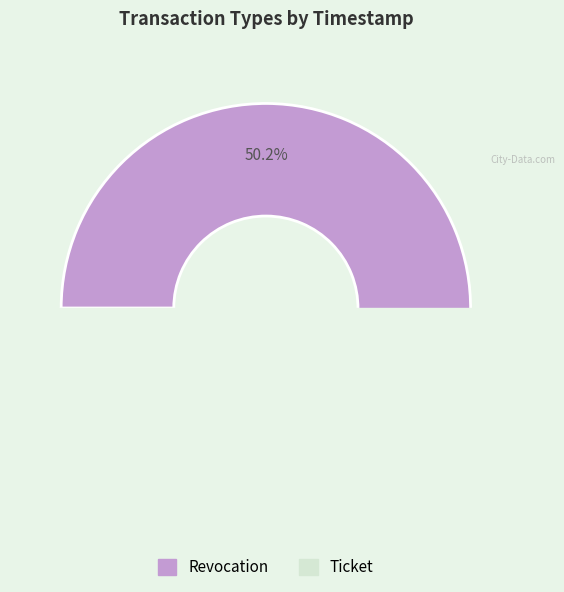

Is the sum of Ticket and Revocation greater than half?

Yes